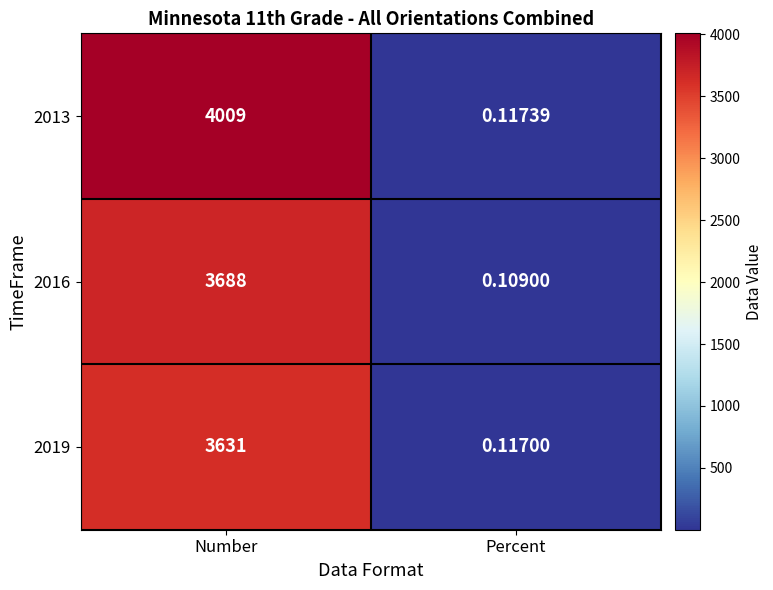

List the series in order of their overall mean, highest first.

2013, 2016, 2019